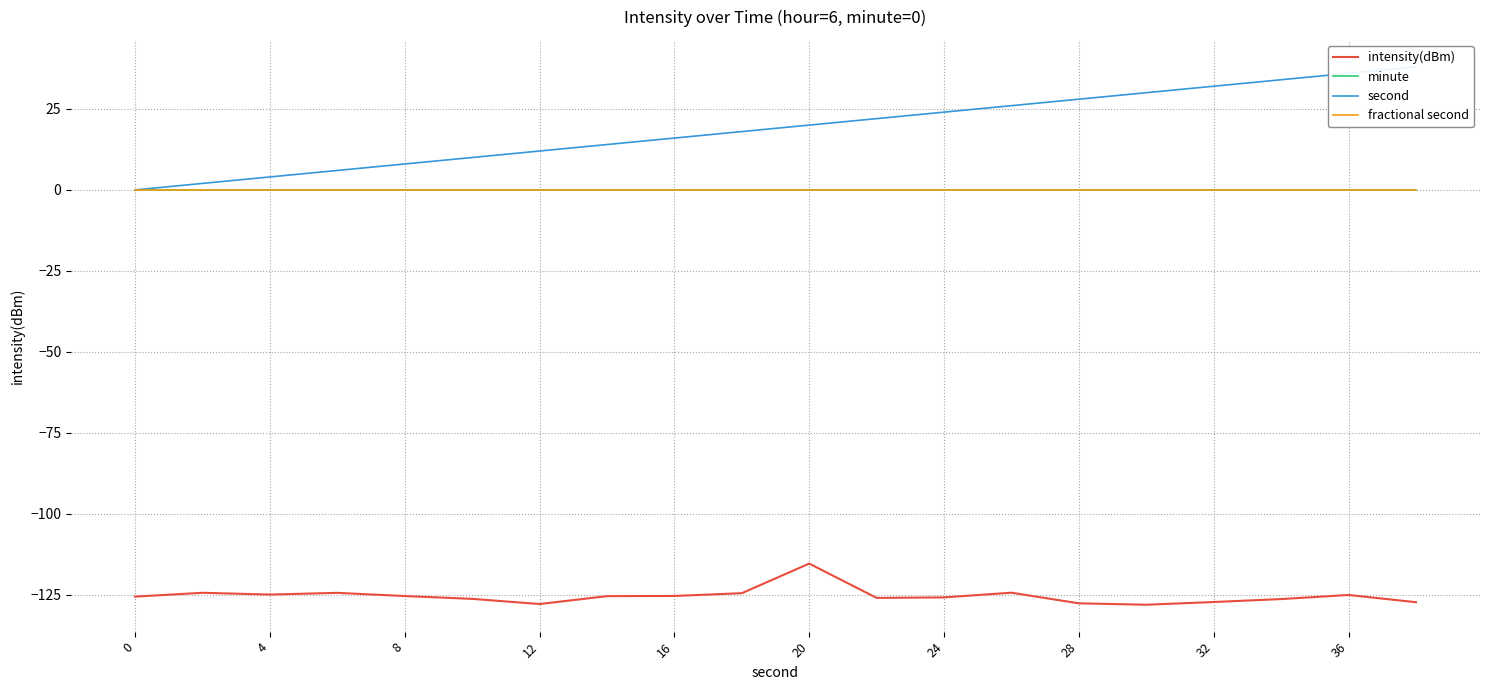

How many lines are shown in the chart?

4